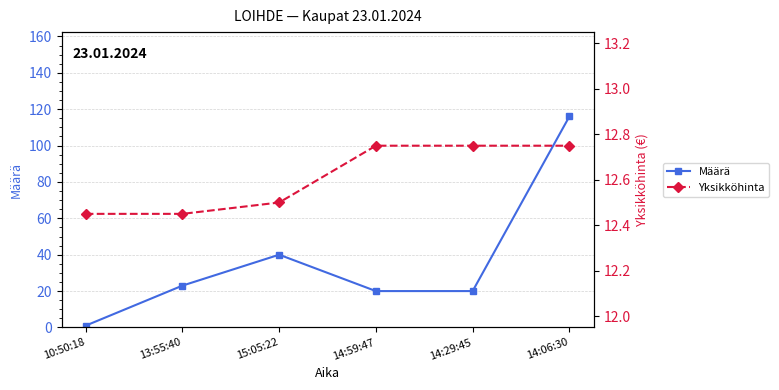

What position from the right is 13:55:40?

5